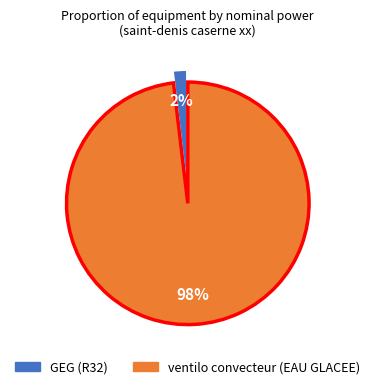

To the nearest percent, what portion does ventilo convecteur (EAU GLACEE) represent?

98%